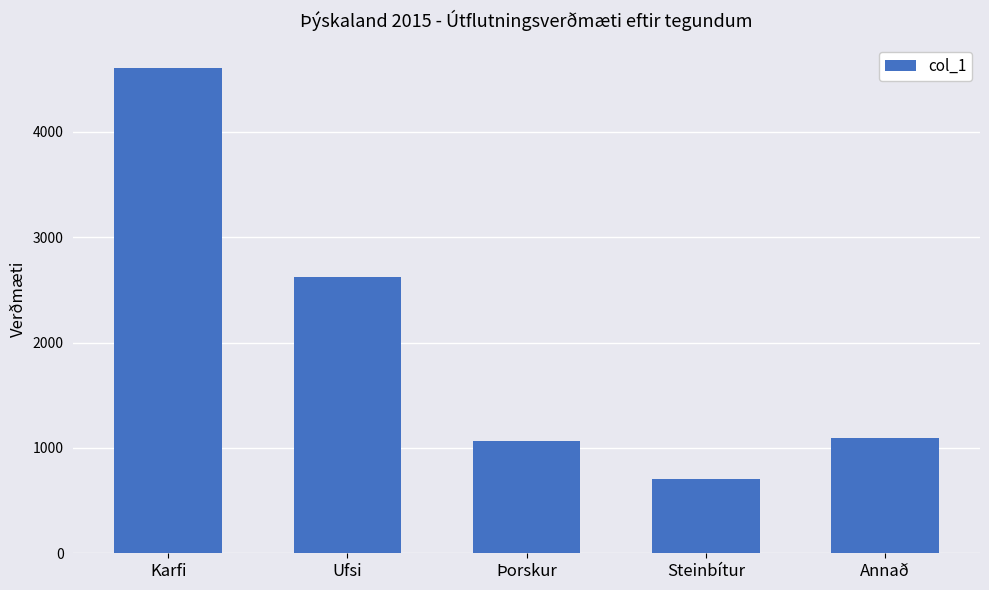

Is it true that the value at Þorskur is 1063?

True